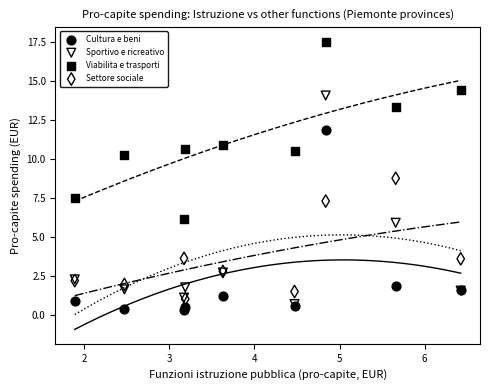

Across all series, what Y value is closest to 8?

7.5